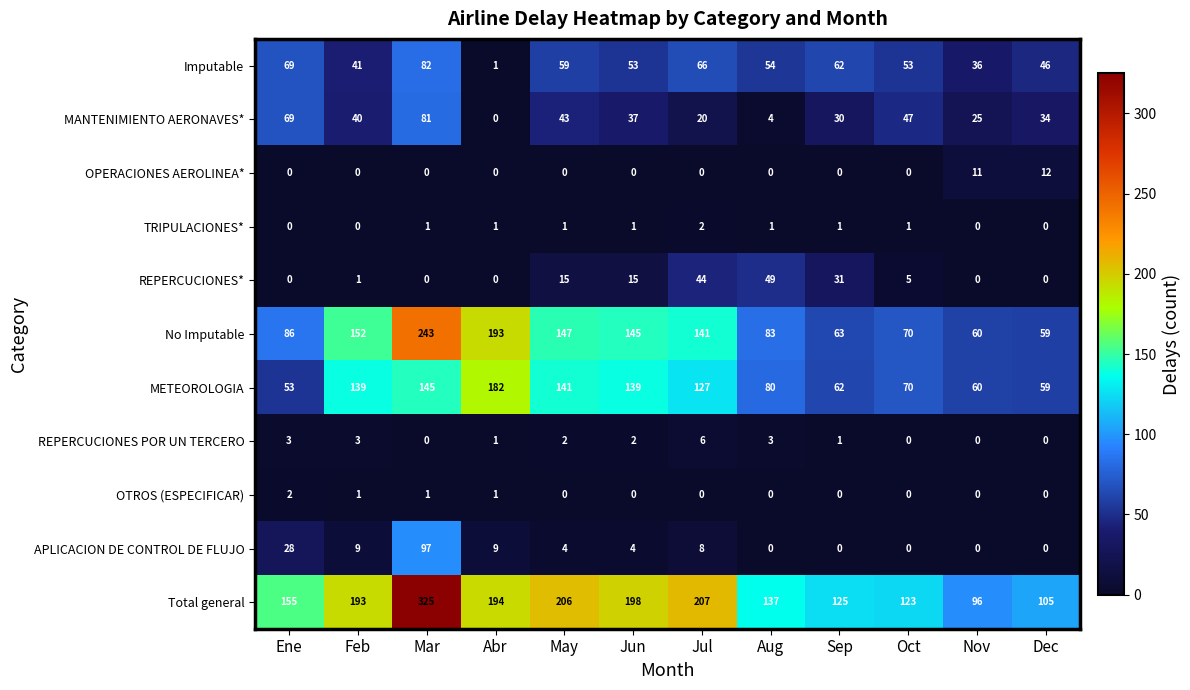

Which series changed the most between May and Sep?

No Imputable